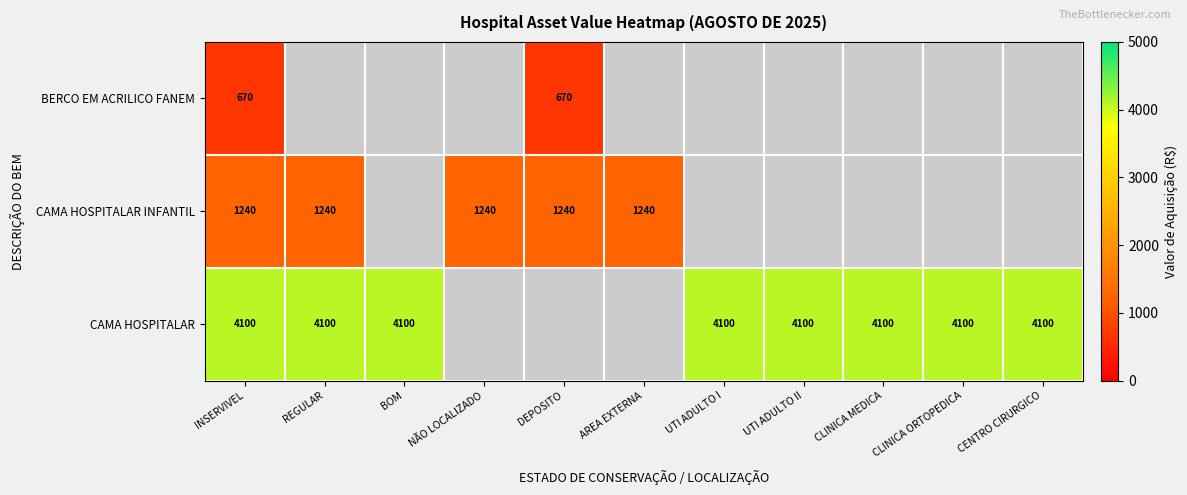

The CAMA HOSPITALAR series shows 4100 at CLINICA ORTOPEDICA. True or false?

True